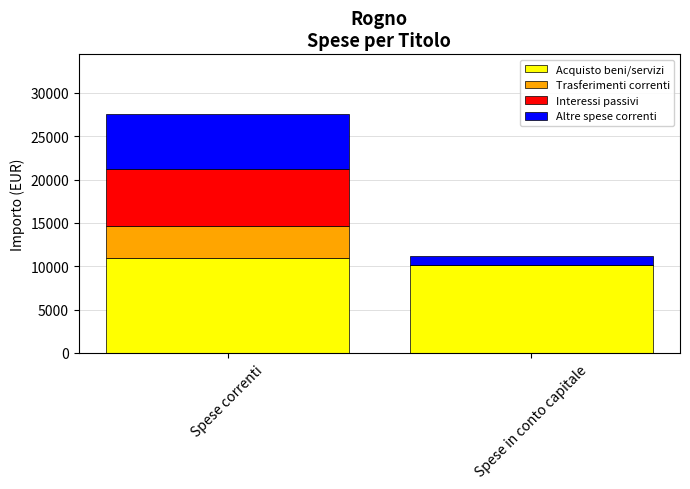

What is the maximum value for Acquisto beni/servizi?

10918.5